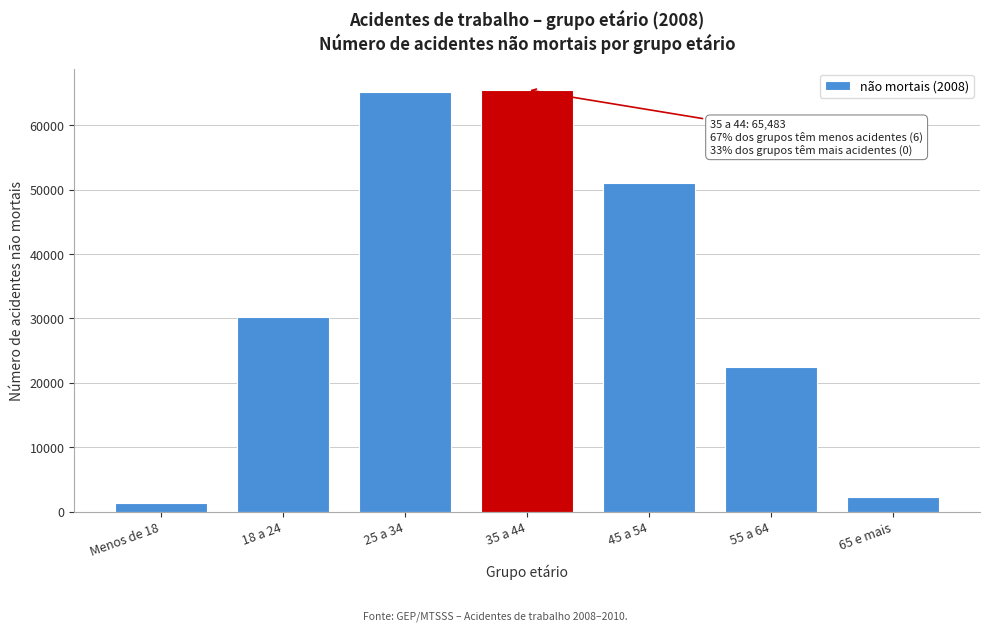

Reading left to right, transcribe all the data shown in this chart.

1444	30283	65185	65483	51002	22490	2321